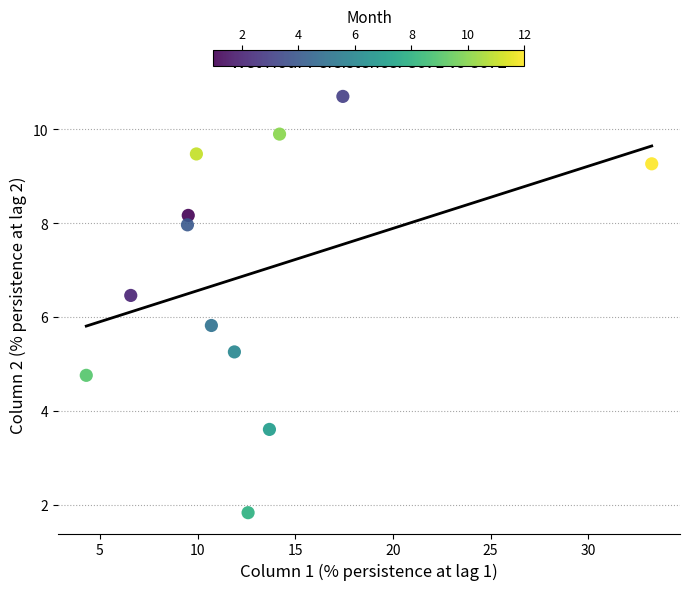

What is the average X value?

12.8